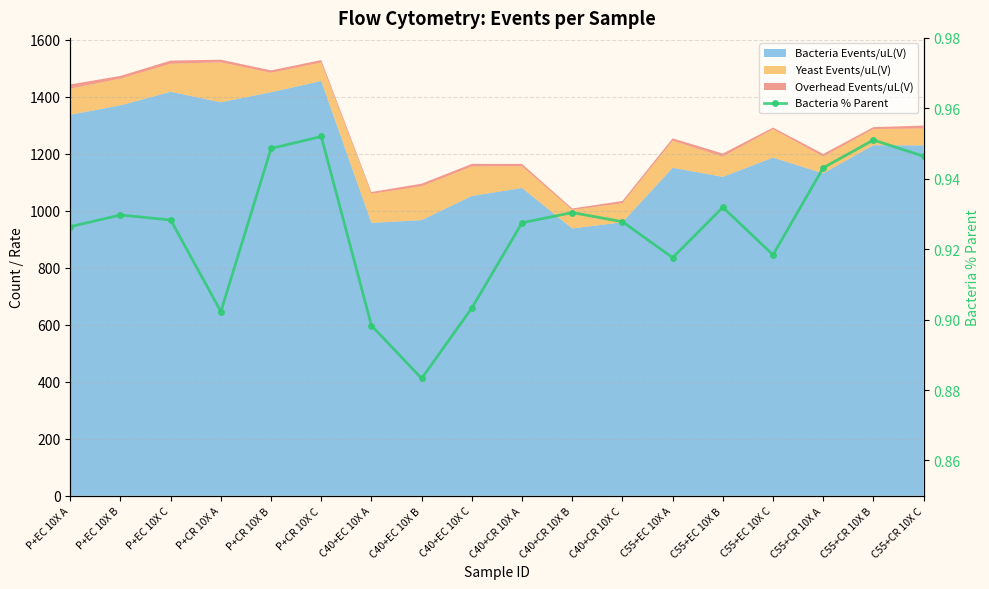

List the labels in order of value, smallest first.

C40+EC 10X B, C40+EC 10X A, P+CR 10X A, C40+EC 10X C, C55+EC 10X A, C55+EC 10X C, P+EC 10X A, C40+CR 10X A, C40+CR 10X C, P+EC 10X C, P+EC 10X B, C40+CR 10X B, C55+EC 10X B, C55+CR 10X A, C55+CR 10X C, P+CR 10X B, C55+CR 10X B, P+CR 10X C